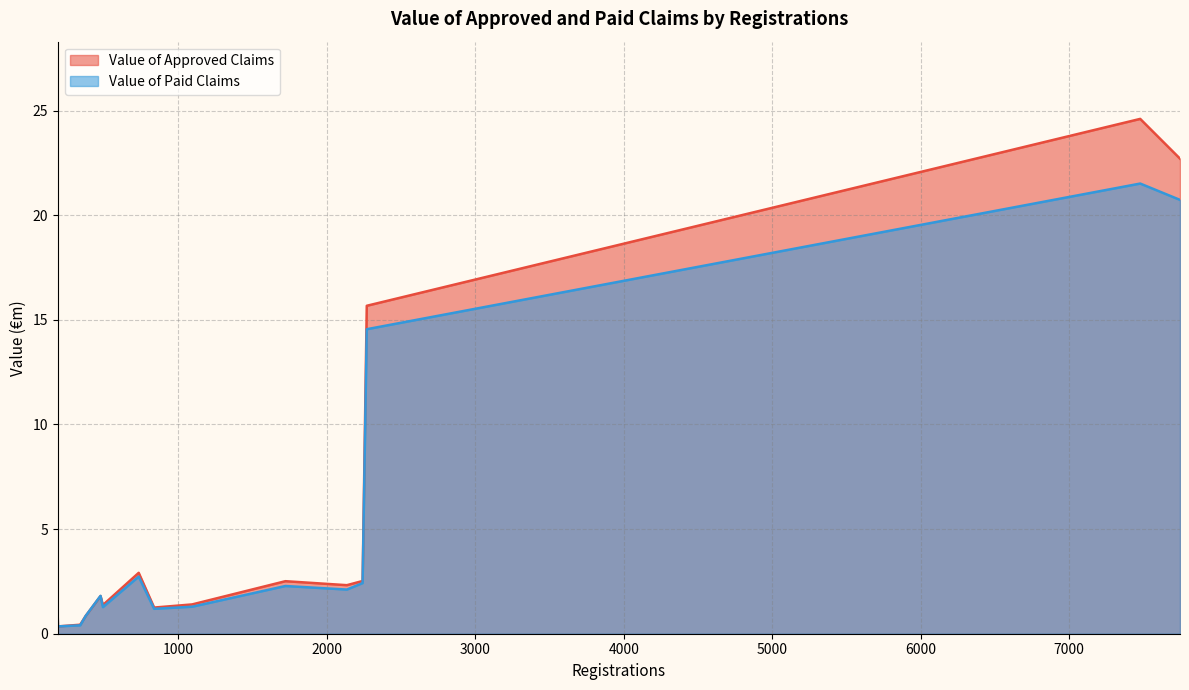

Which series has the largest range (max minus min)?

Value of Approved Claims